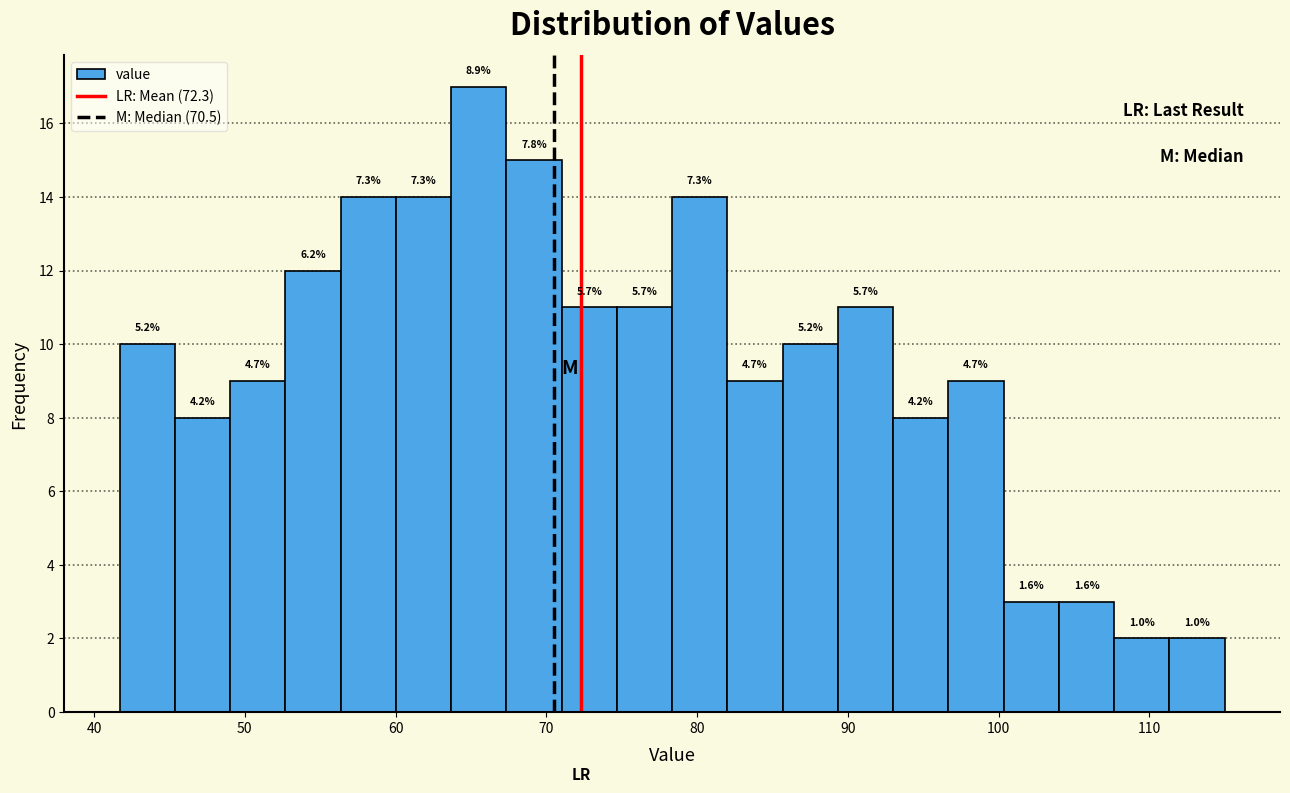

Read against the x-axis, roughly where is the centre of the tallest bar?

66